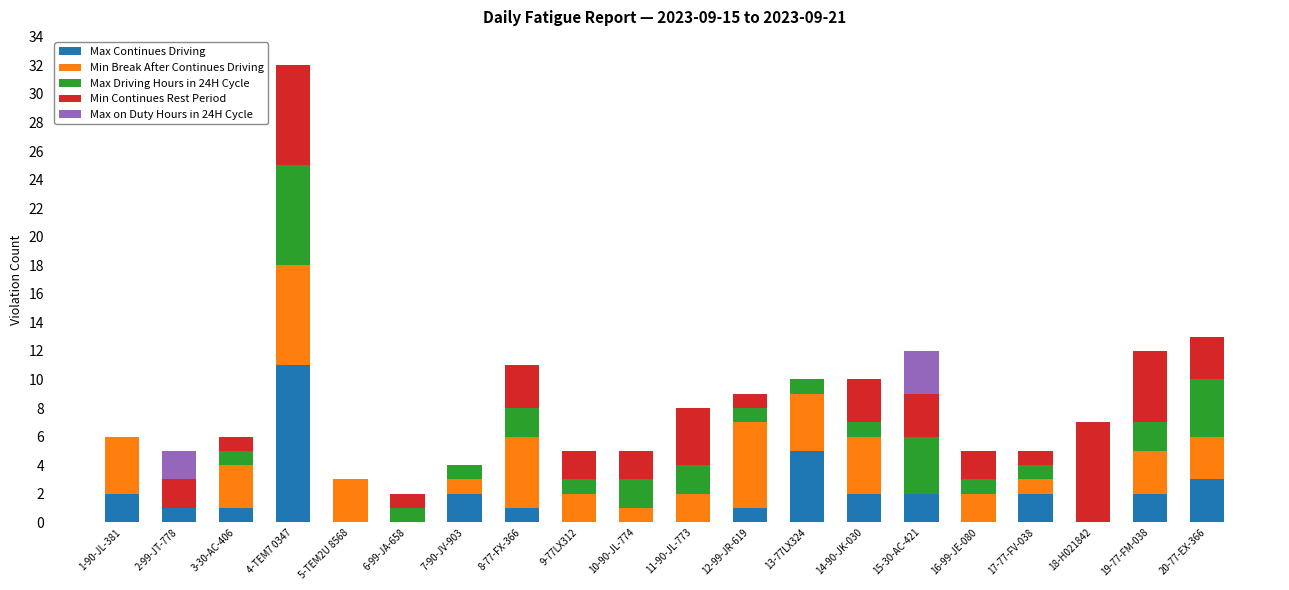

At which label does Max Continues Driving reach its peak?

4-TEM7 0347